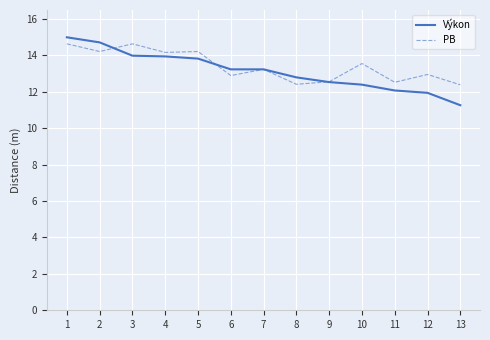

Which category has the lowest value across all series?

13